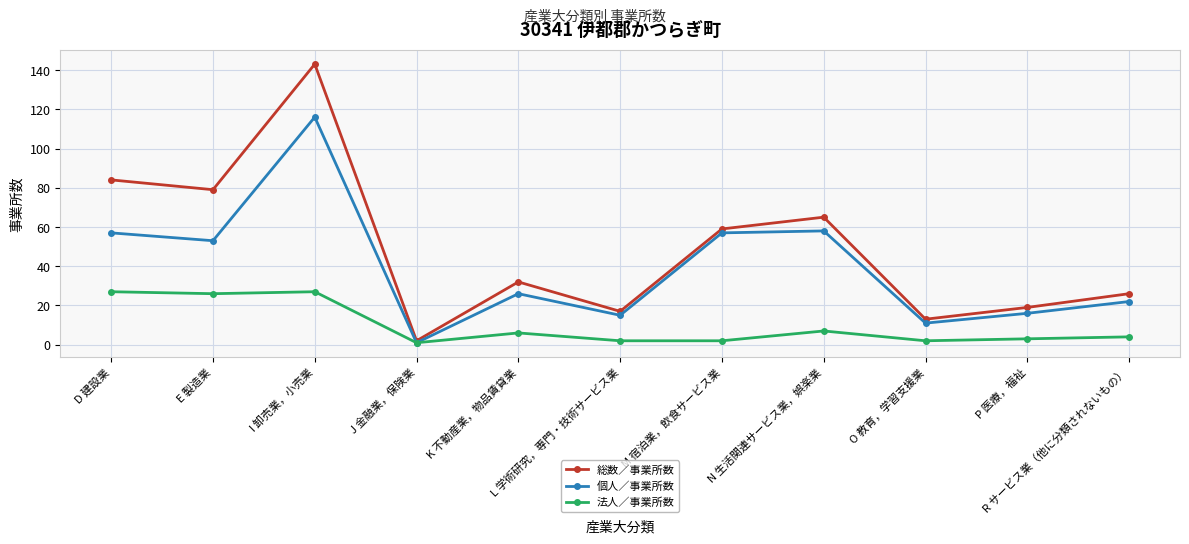

Is it true that 個人／事業所数 equals 11 at O 教育，学習支援業?

True